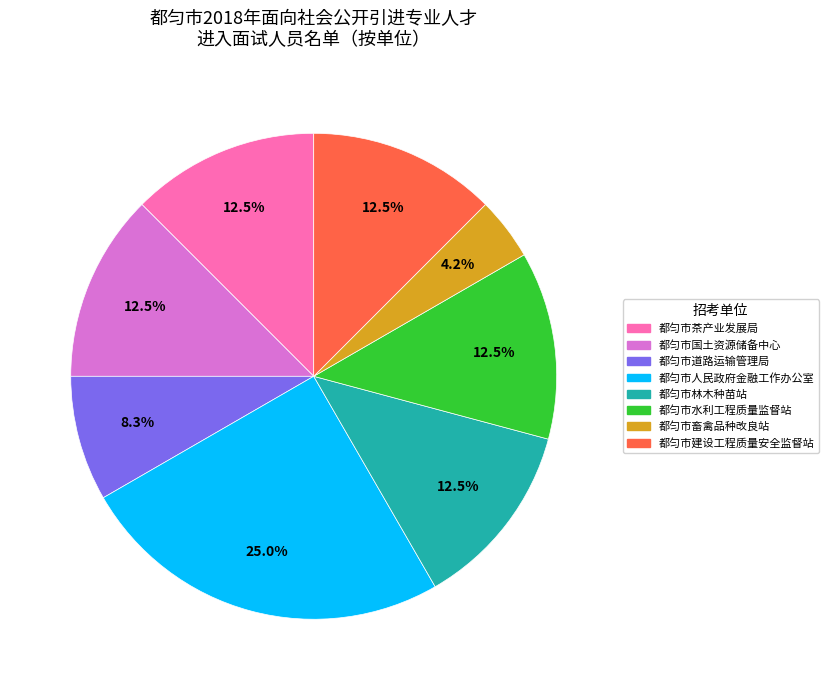

Which slice is the largest?

都匀市人民政府金融工作办公室